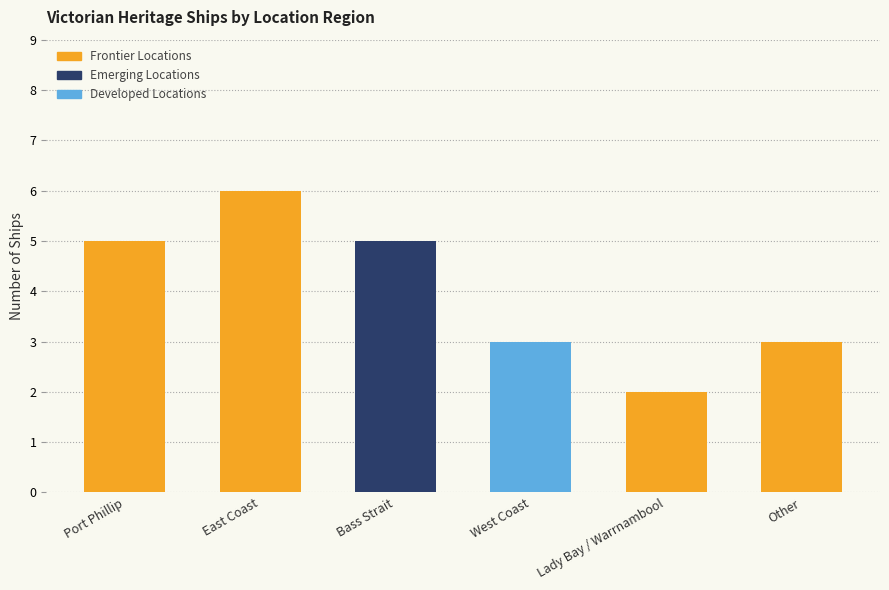

Rank the categories by value from highest to lowest.

East Coast, Port Phillip, Bass Strait, West Coast, Other, Lady Bay / Warrnambool